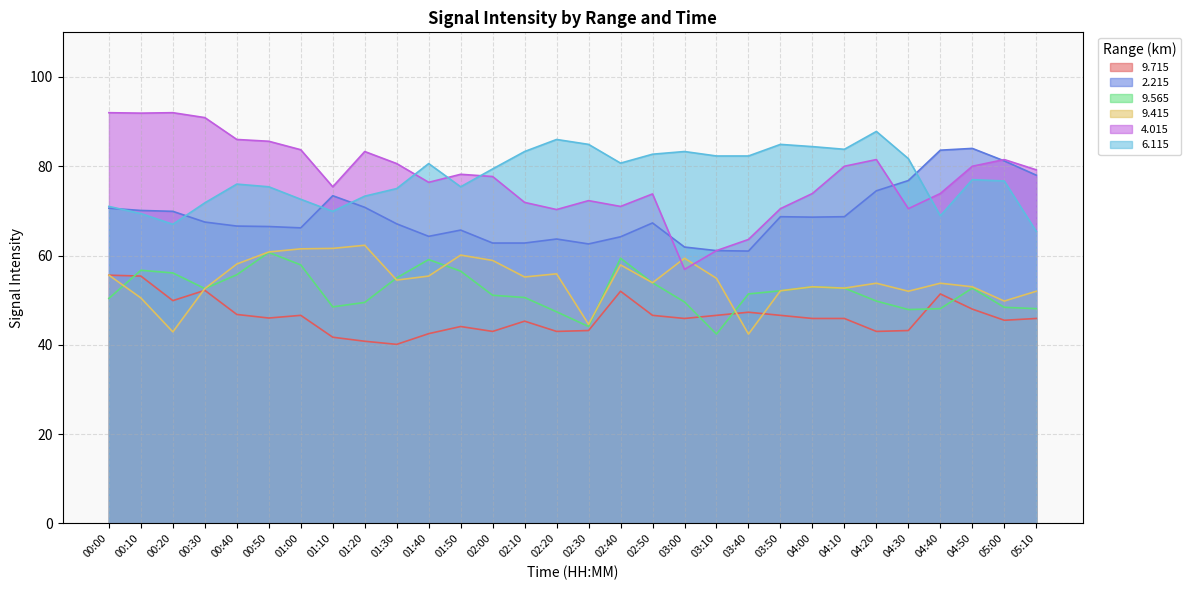

Does the chart have visible grid lines?

Yes